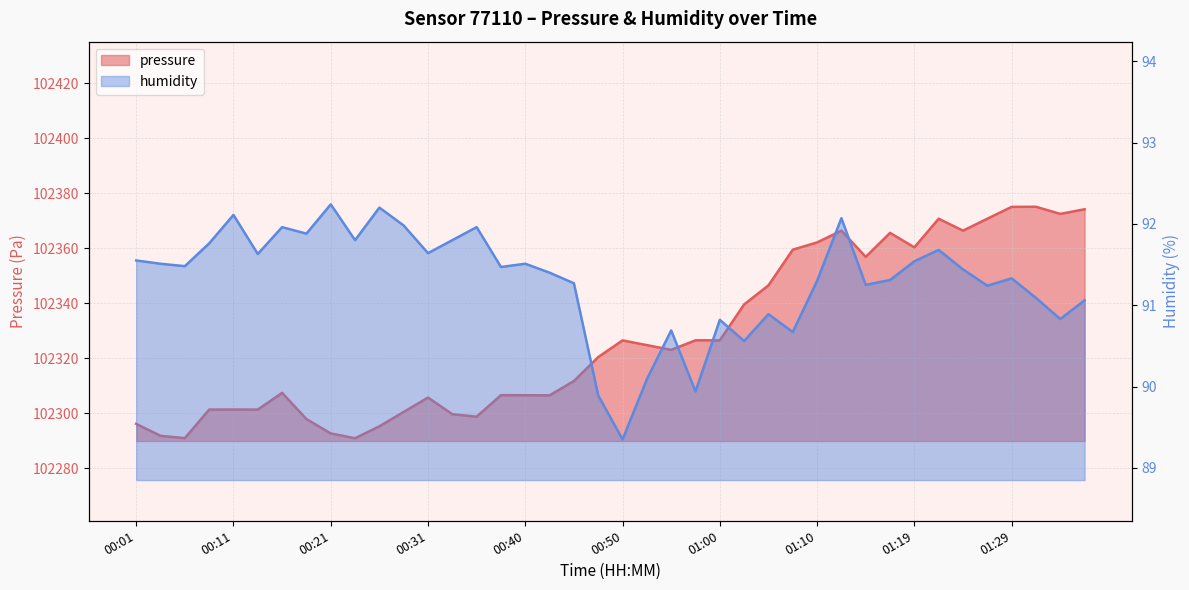

What is the difference between the pressure values at 00:38 and 00:28?

6.1